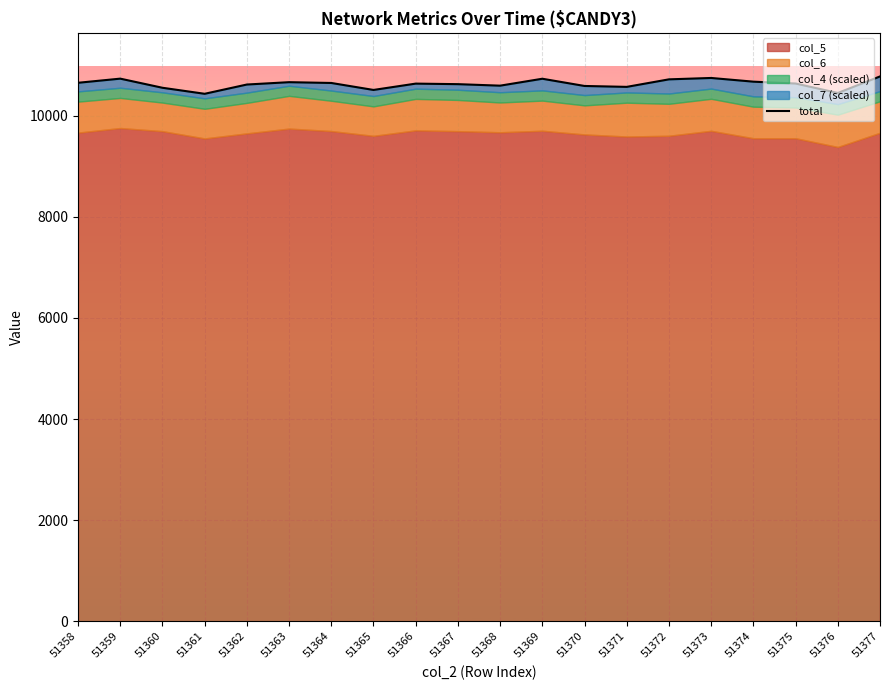

What is the value of the 6th point from the left?

10661.4